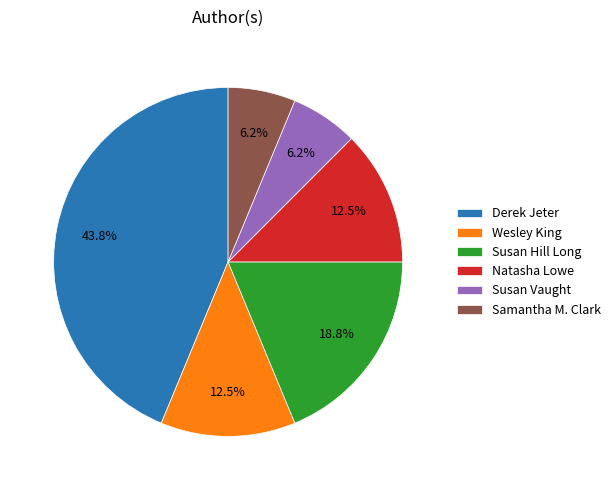

Which has a higher value, Derek Jeter or Susan Hill Long?

Derek Jeter